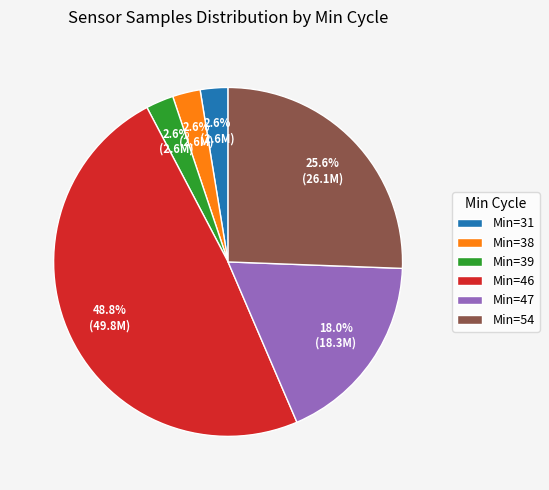

How many segments does this pie chart have?

6